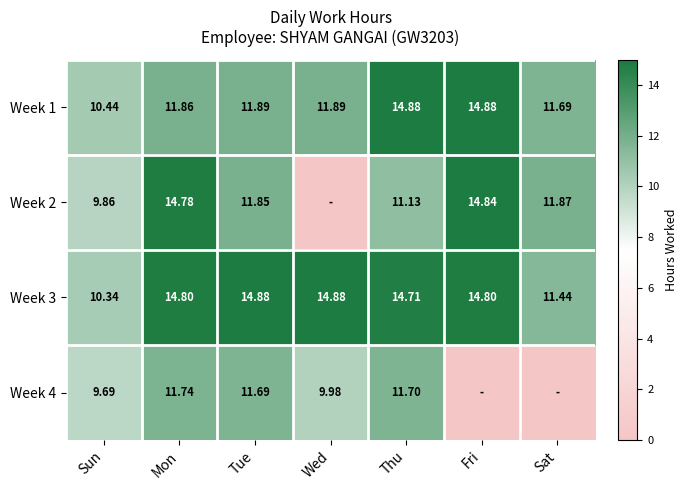

Is it true that Week 2 equals 14.8 at Thu?

False